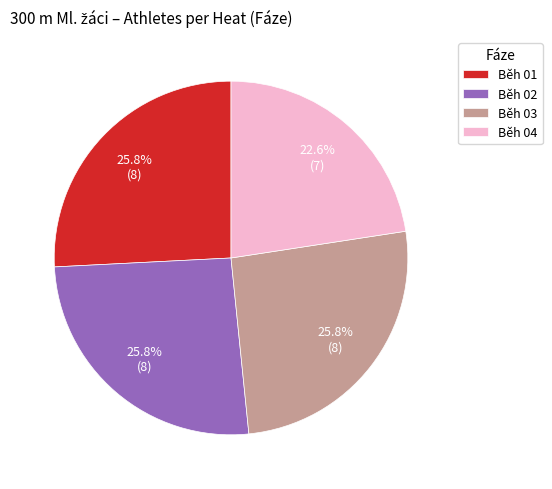

Is there any slice that represents more than half of the pie?

No